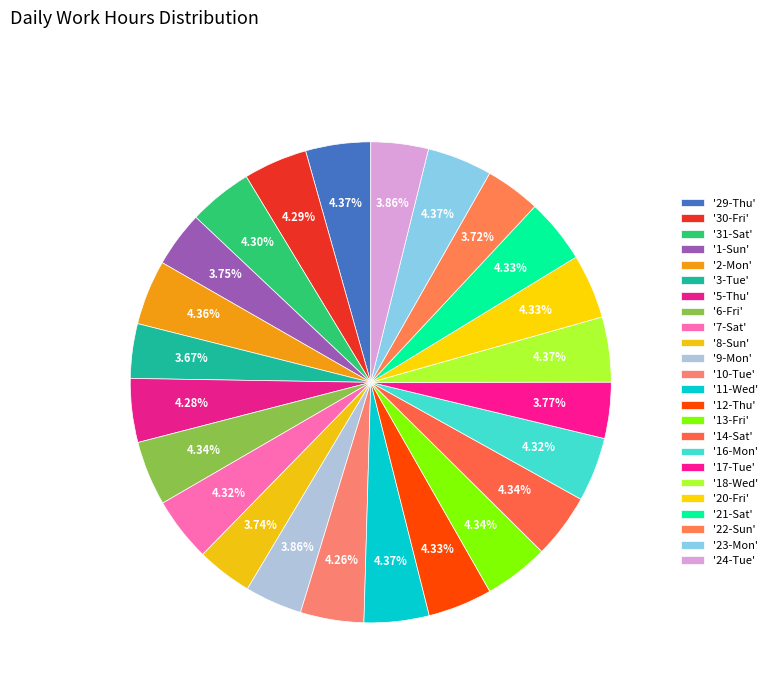

How many slices are in this pie chart?

24